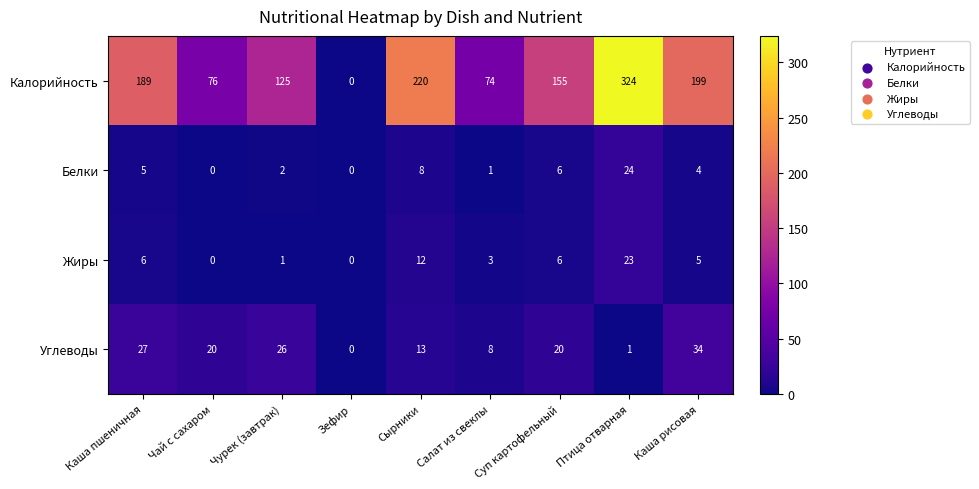

Which series has the largest total across all categories?

Калорийность